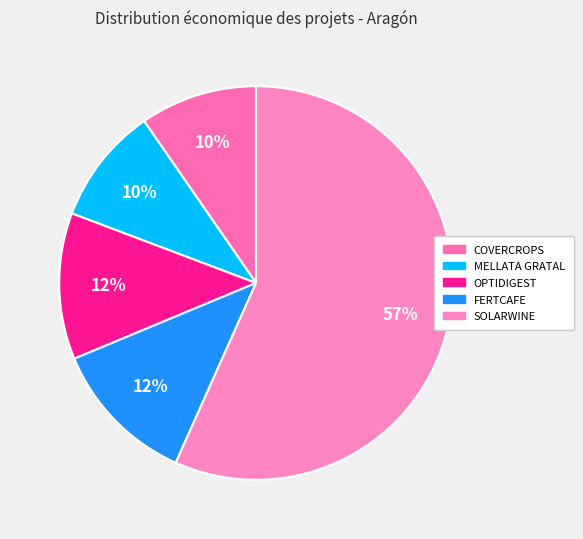

The OPTIDIGEST slice represents 19% of the pie. True or false?

False